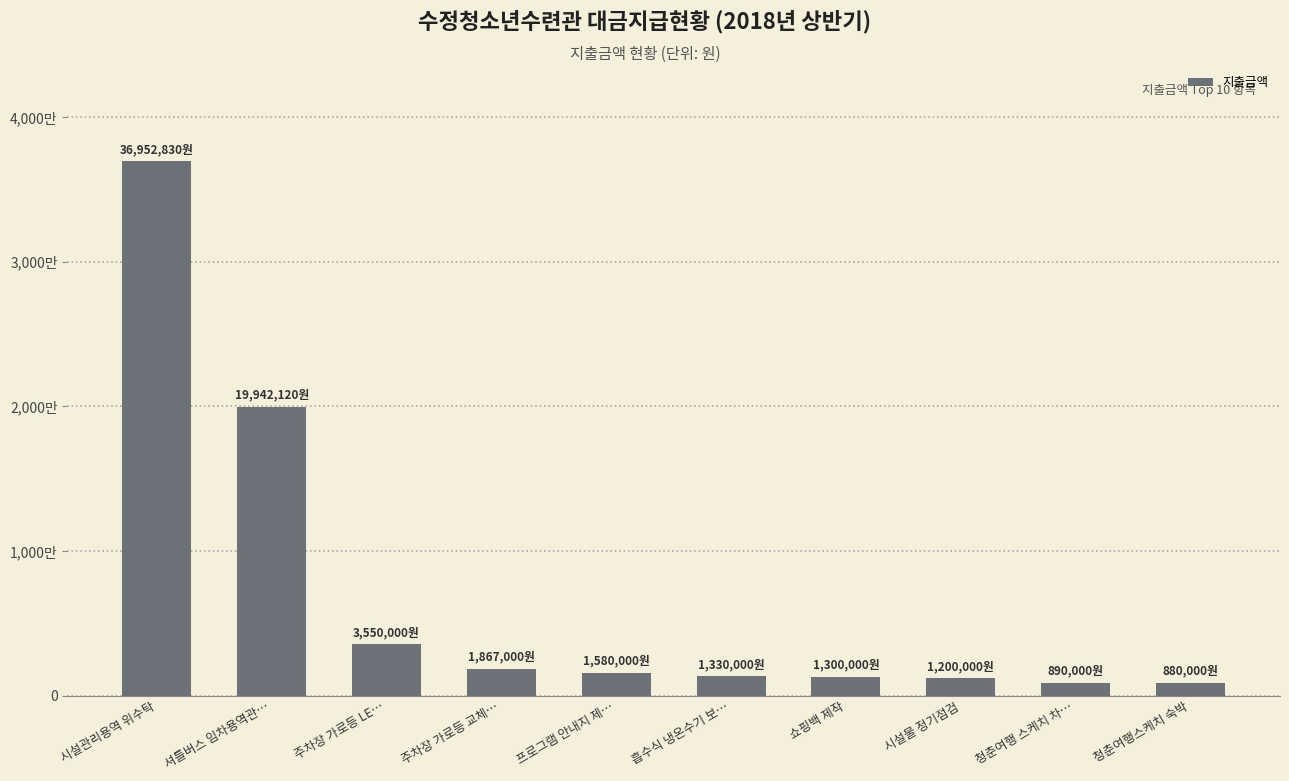

Are the bars horizontal?

No